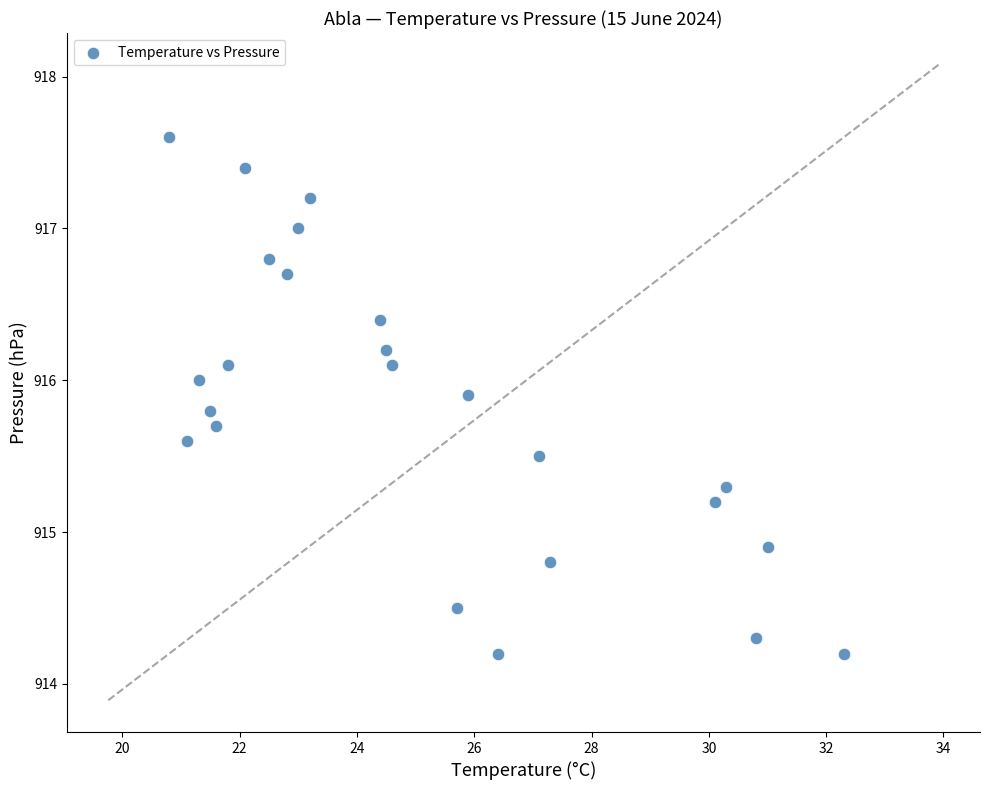

What Y value in the scatter plot is closest to 915?

914.9